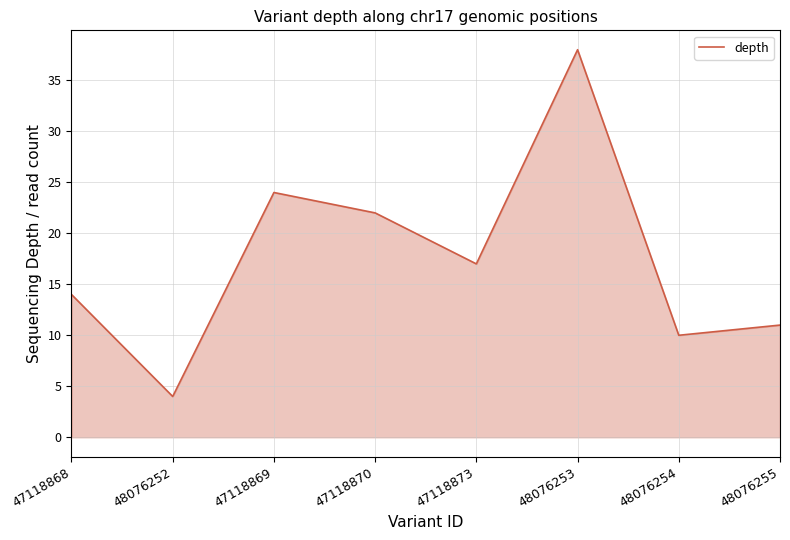

Approximately how many times larger is the value at 47118868 compared to 47118869?

0.6